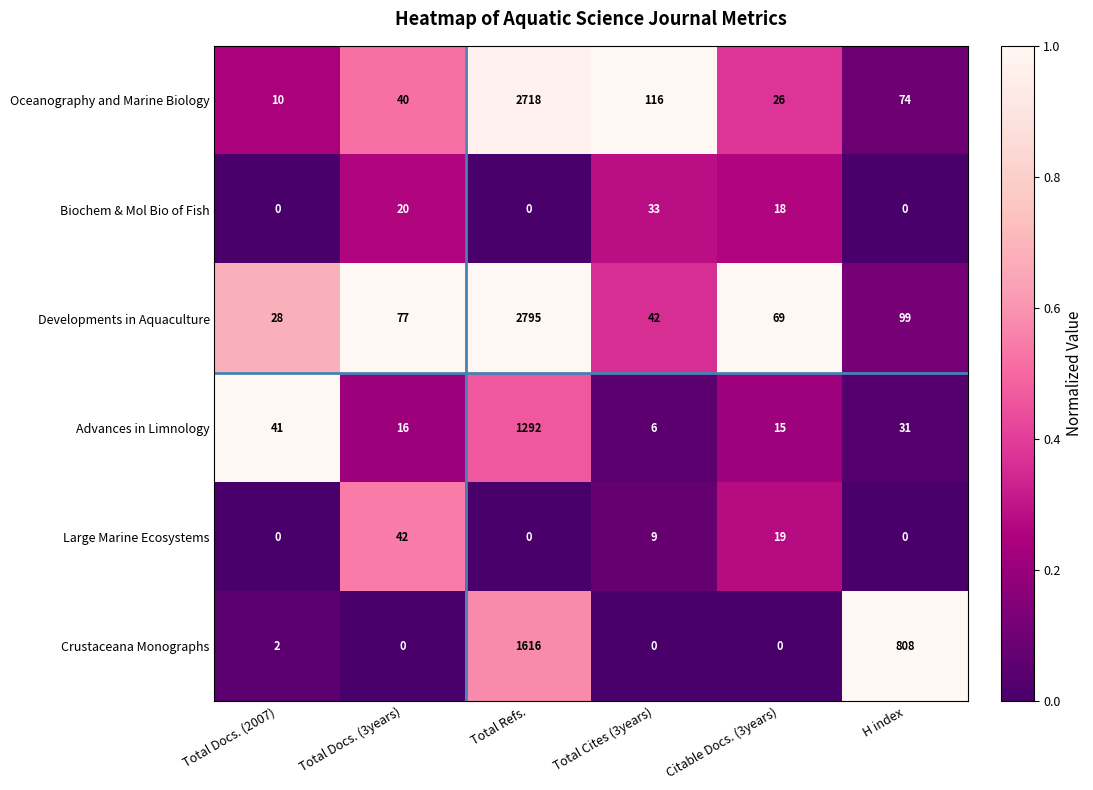

At which category is the sum across all series the highest?

Total Refs.